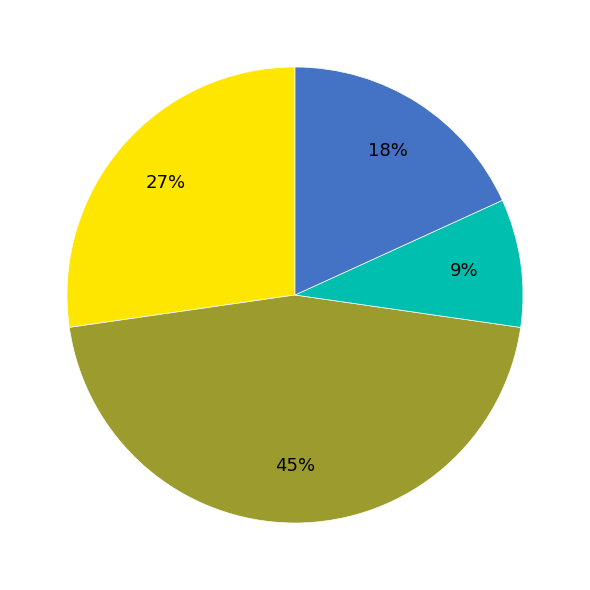

Is there any slice that represents more than half of the pie?

No